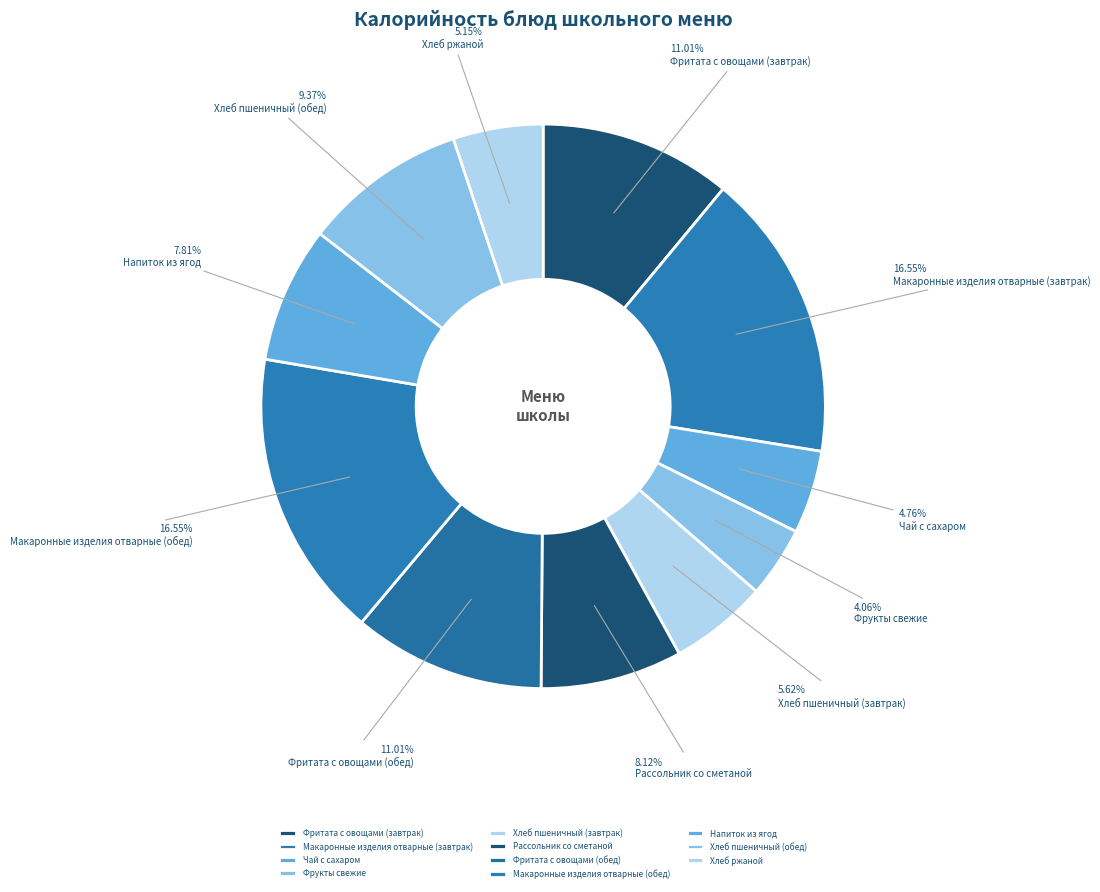

Count the number of slices in the pie.

11